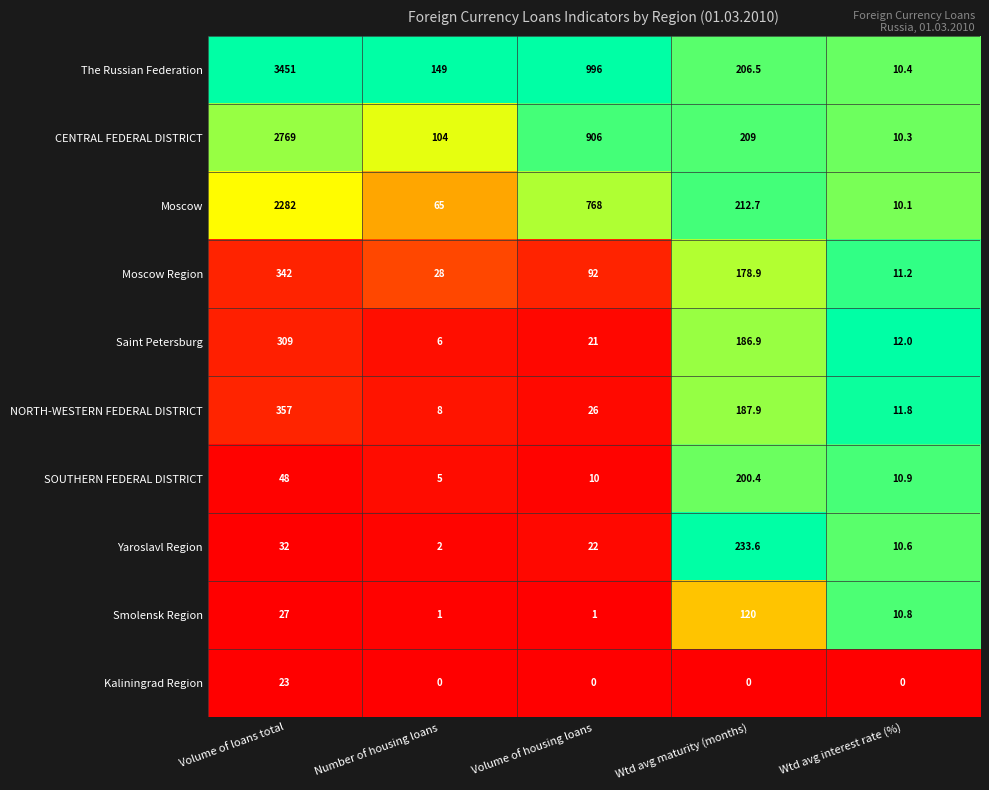

What is the spread (max minus min) of values at Volume of housing loans?

996.0